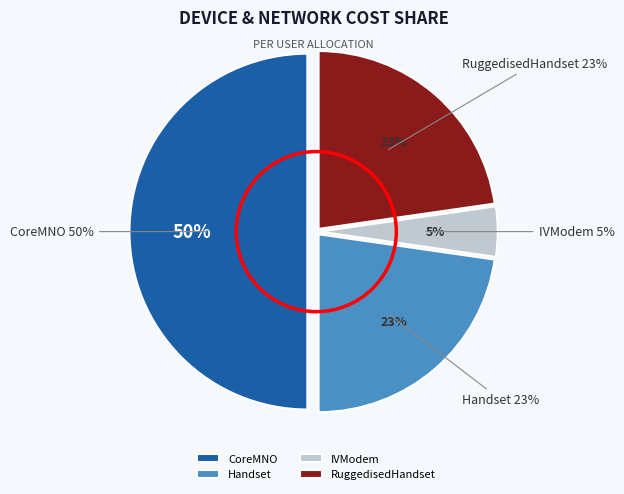

How many segments does this pie chart have?

4